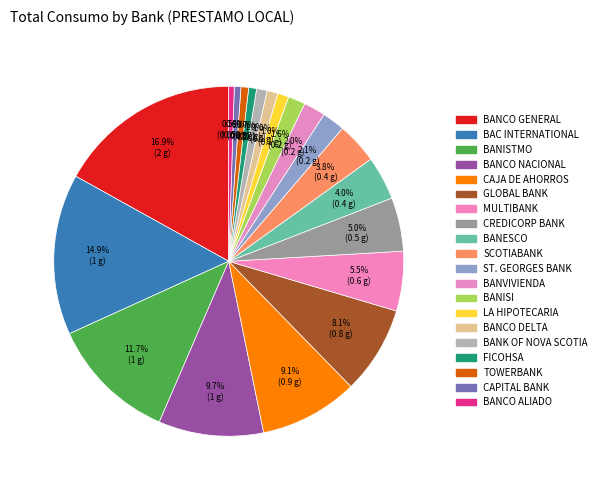

How many slices are in this pie chart?

20